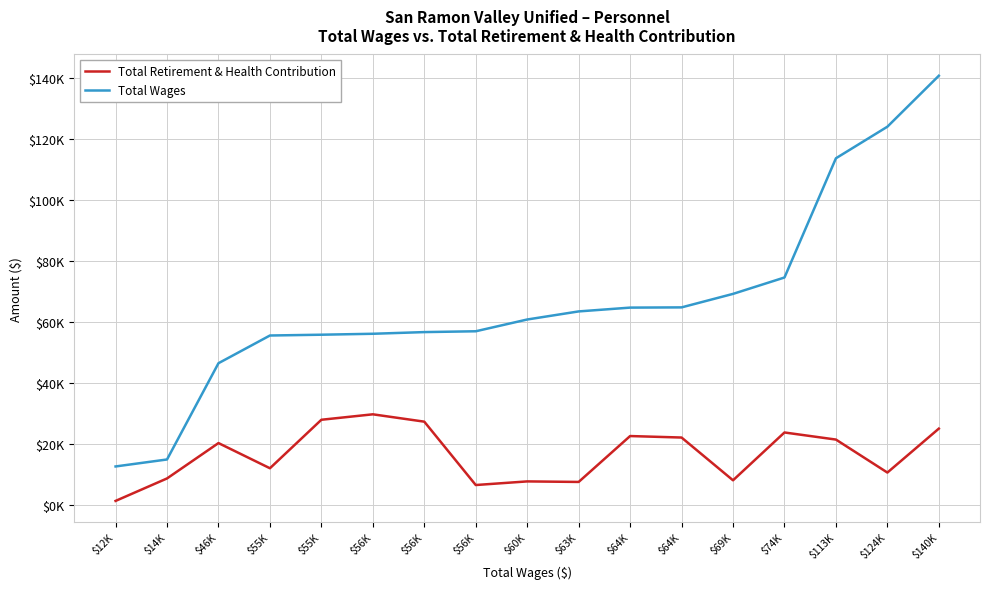

The value of Total Retirement & Health Contribution at $69K is 8029. True or false?

True